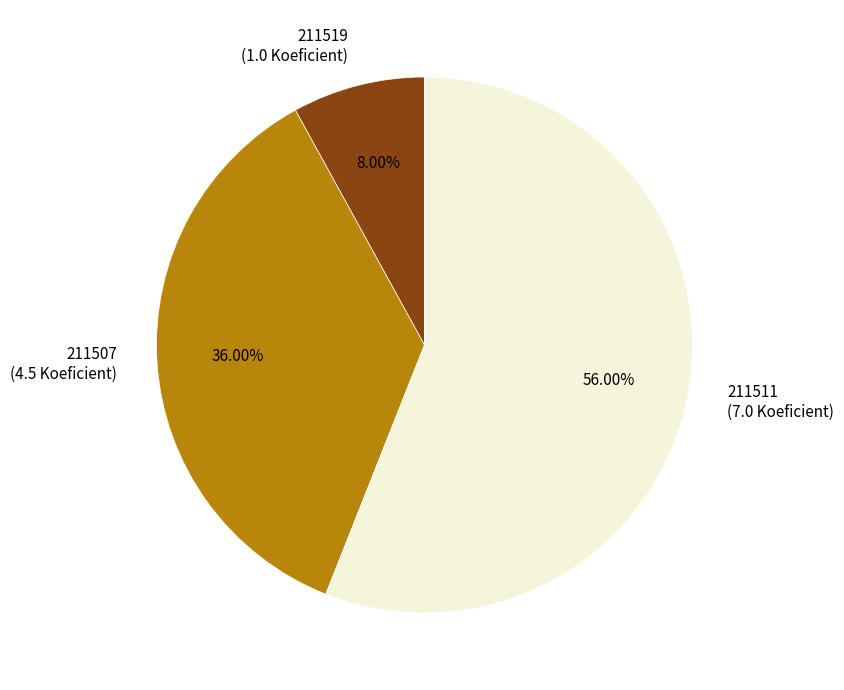

How many segments does this pie chart have?

3